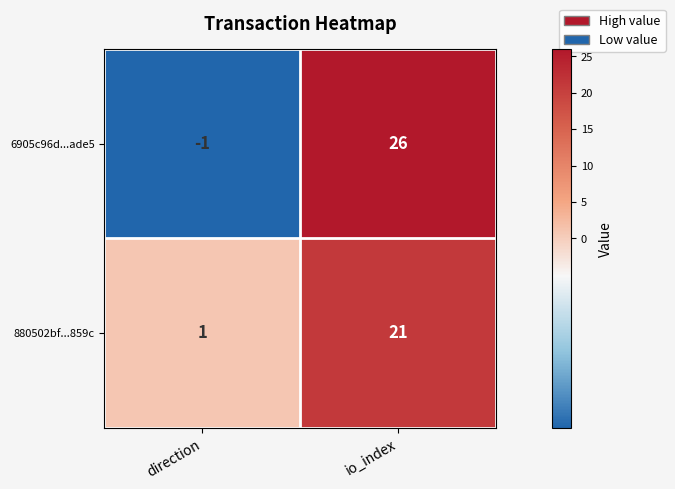

How many data points does each series have?

2